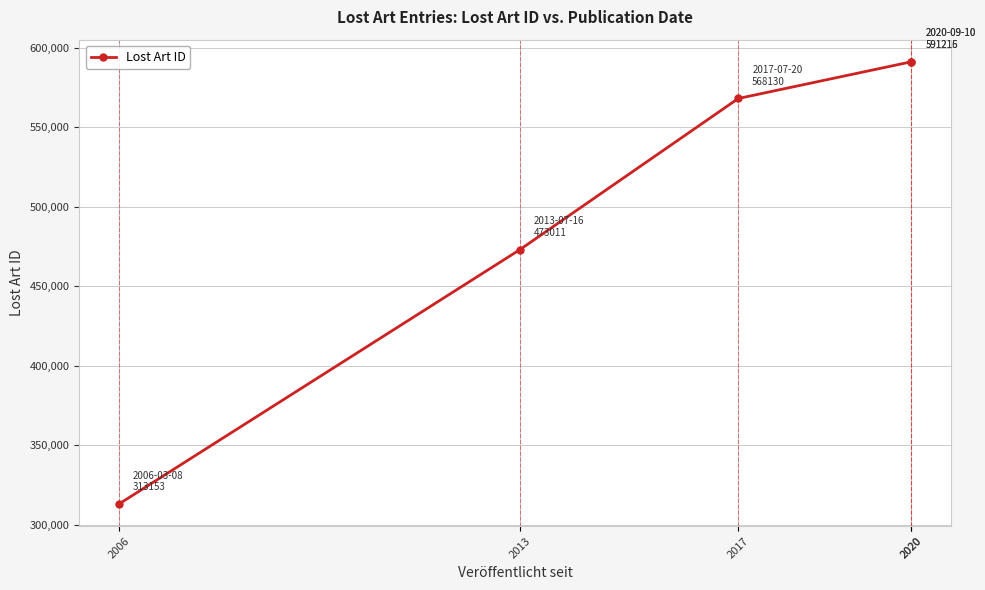

What is the value of the 2nd point from the left?

473011